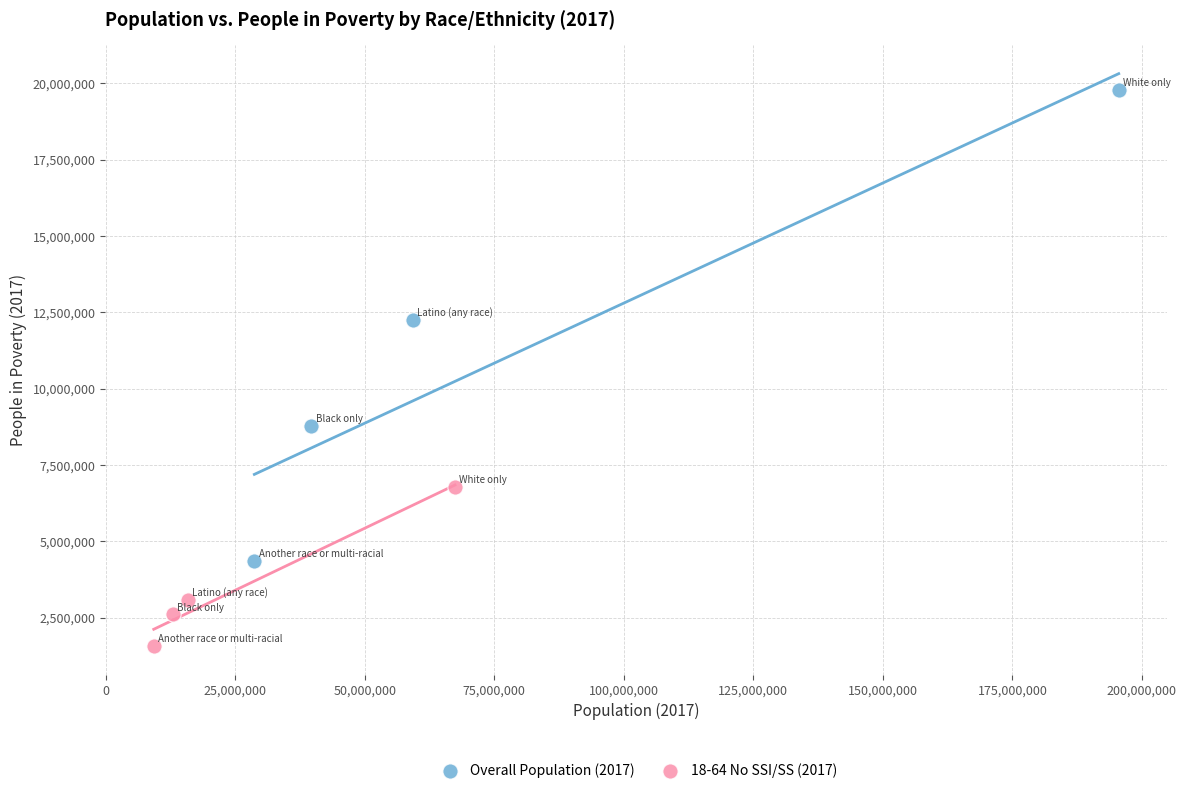

Which series has the largest Y range (max minus min)?

Overall Population (2017)